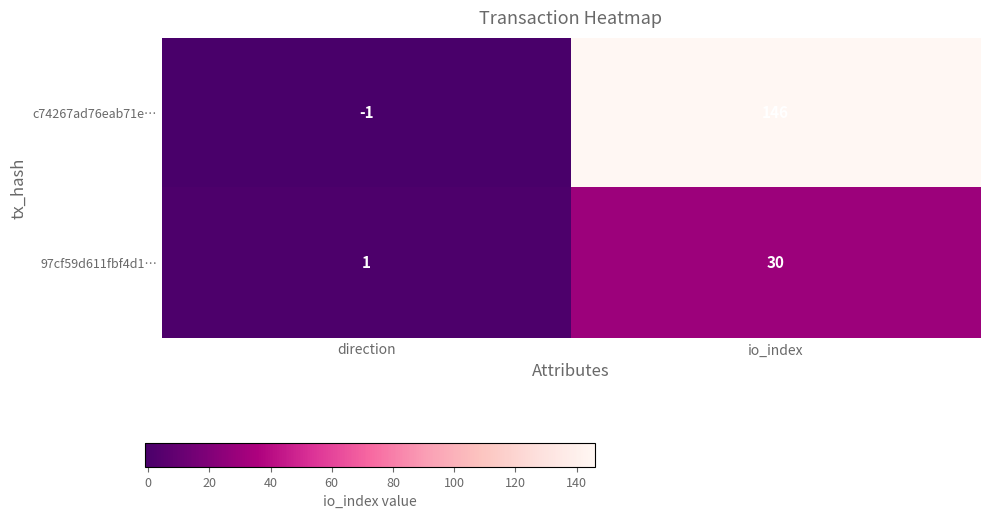

What is the spread (max minus min) of values at io_index?

116